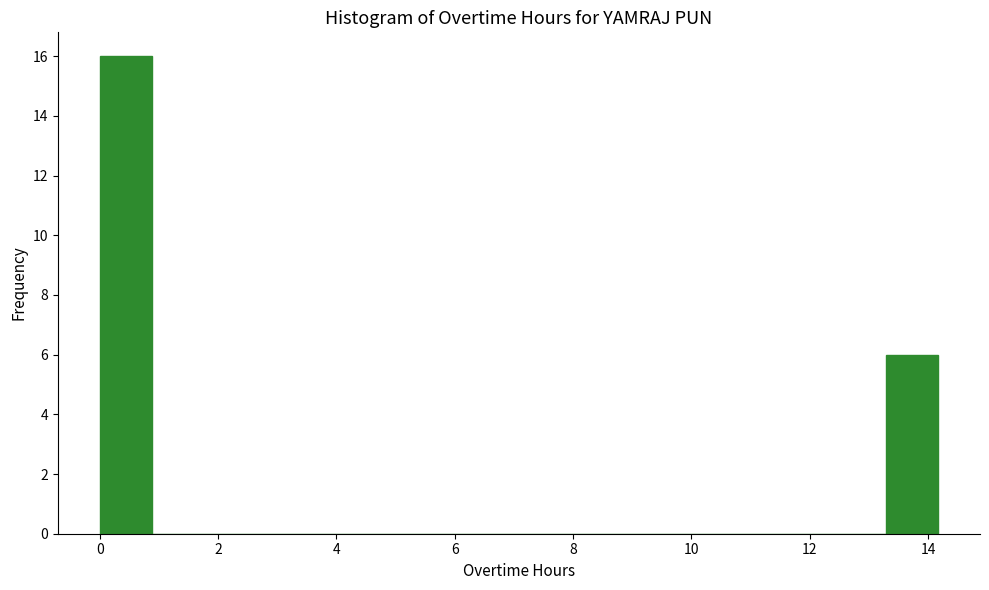

What is the height of the bar covering 0.0 to 0.8 on the x-axis? Neither the bar edges nor the heights are printed on the chart, so give them approximately, as read against the axes.

16